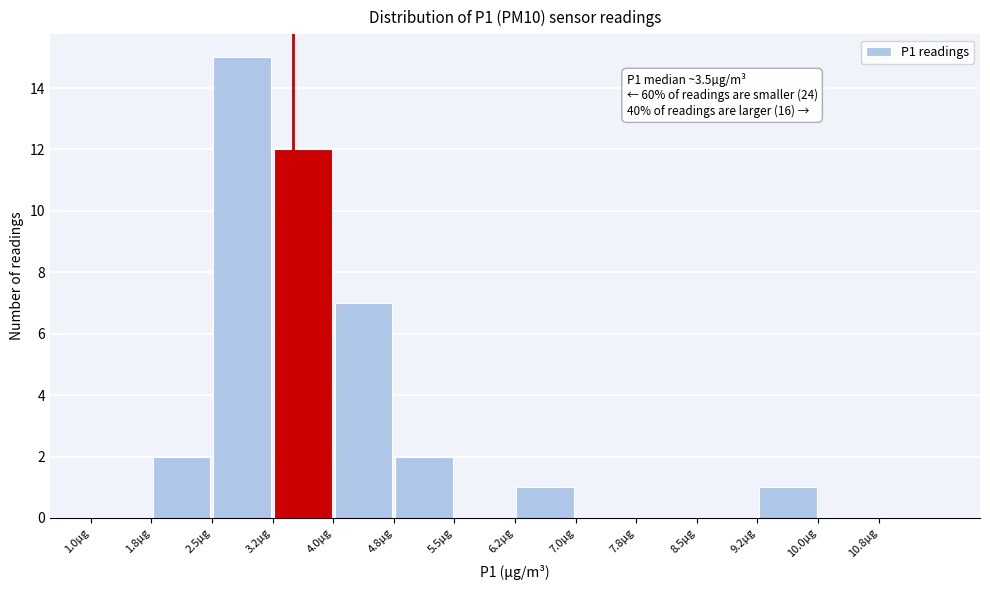

Which range on the x-axis has the tallest bar?

2.50 to 3.25